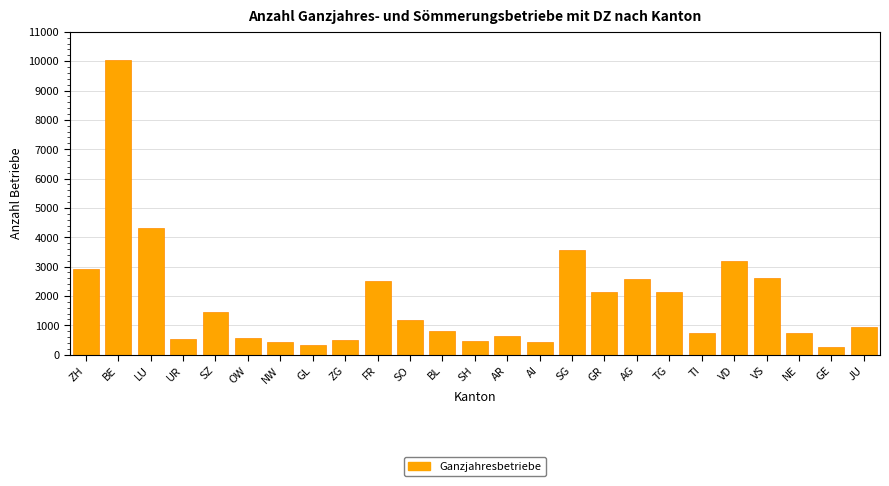

What is the difference between the maximum and minimum values?

9782